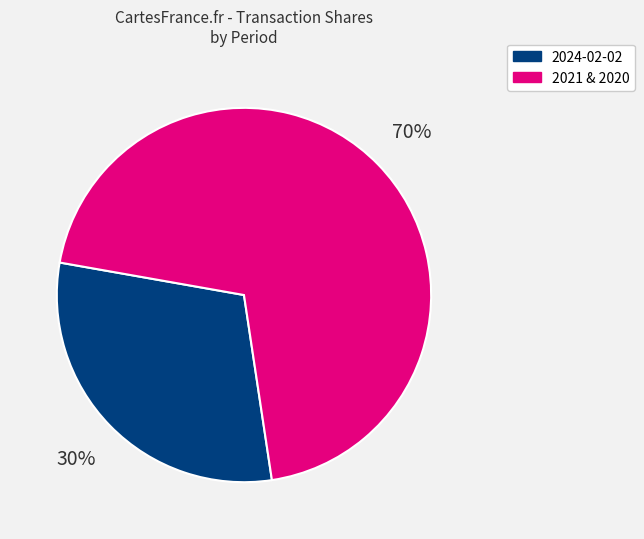

Is there a majority slice in this chart?

Yes